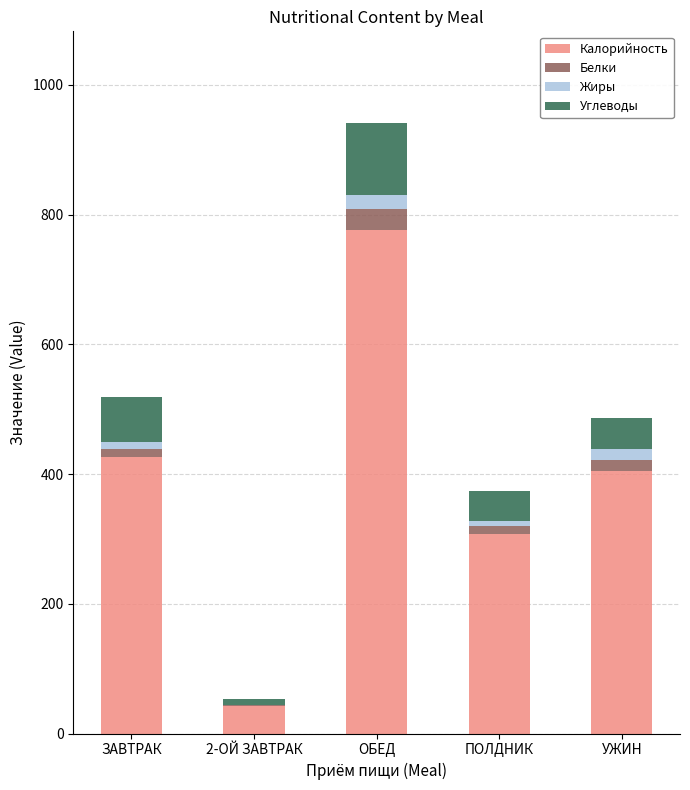

The Калорийность series shows 1313.5 at ОБЕД. True or false?

False